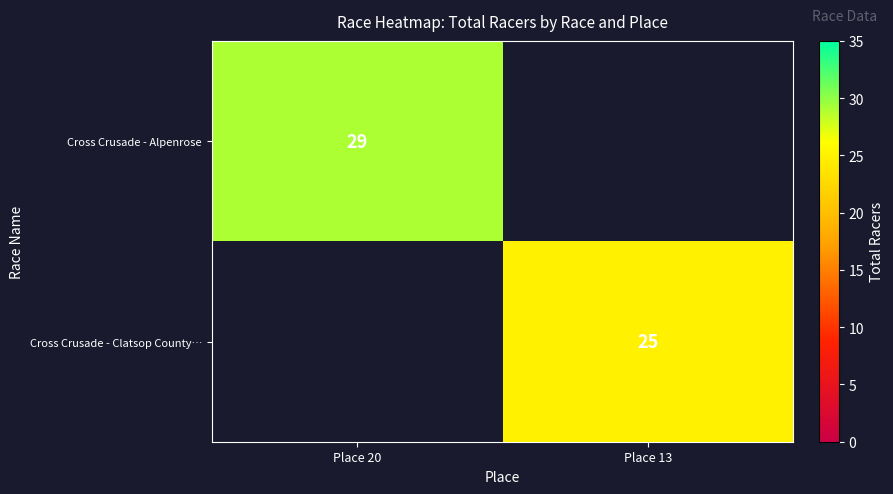

True or false: Cross Crusade - Clatsop County… has a value of 43 at Place 13.

False